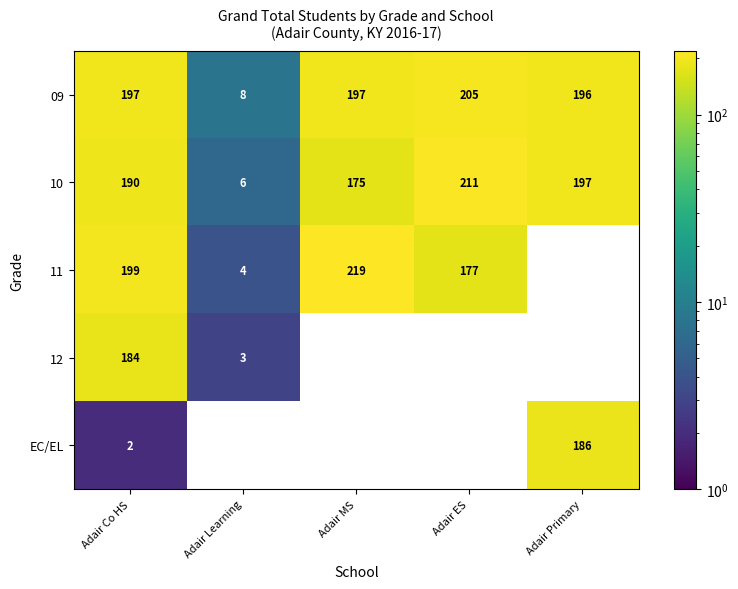

Which has a higher value, Adair Primary or Adair MS?

Adair MS